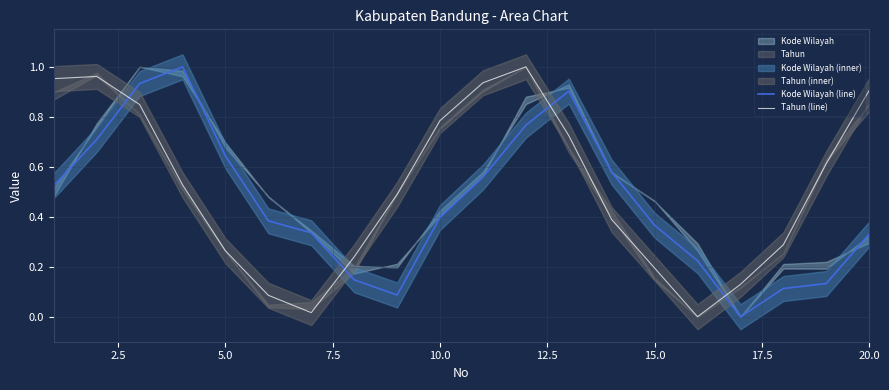

How many times do Tahun (line) and Kode Wilayah (line) cross each other?

4